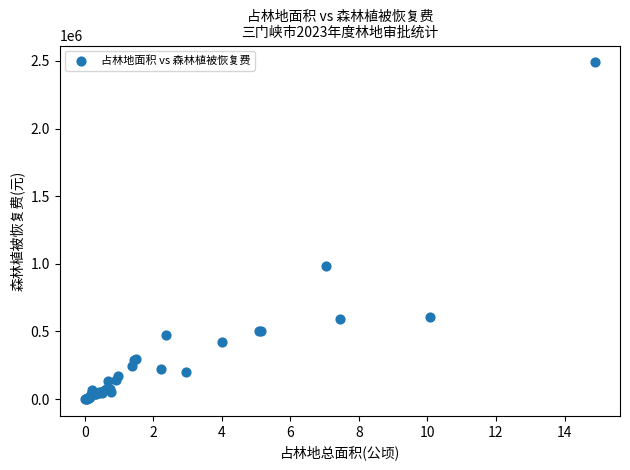

What Y value in the scatter plot is closest to 1244686?

985298